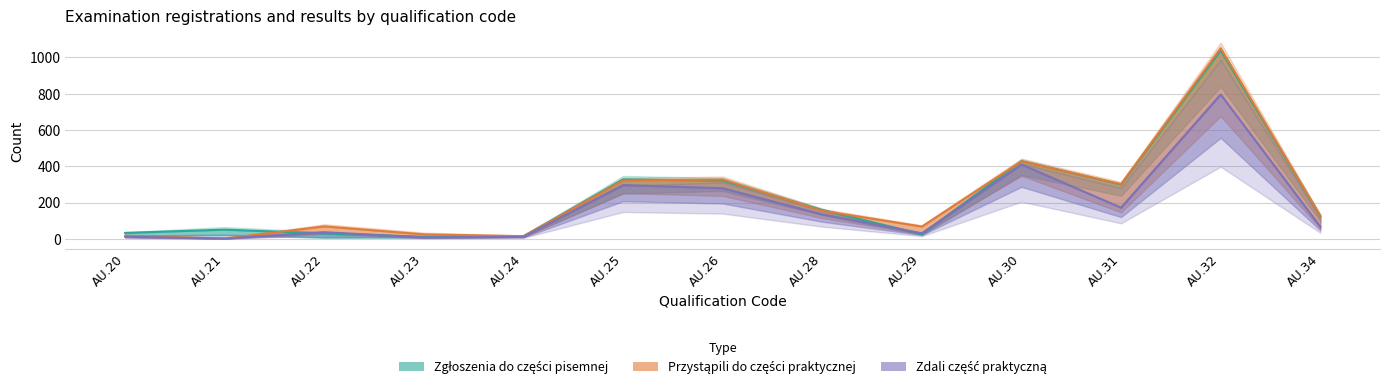

What is the total value across all series at AU.20?

62